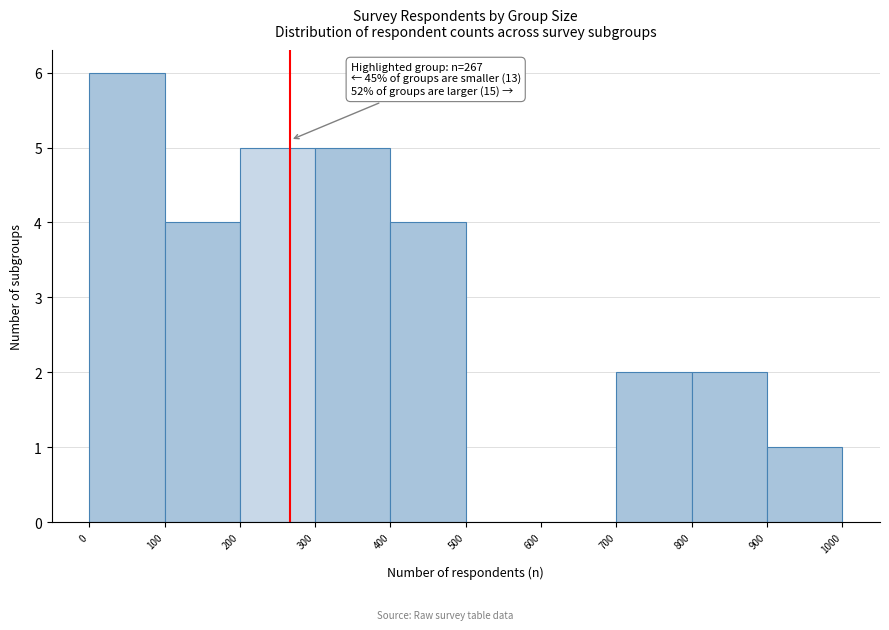

Which range on the x-axis has the tallest bar?

0 to 100